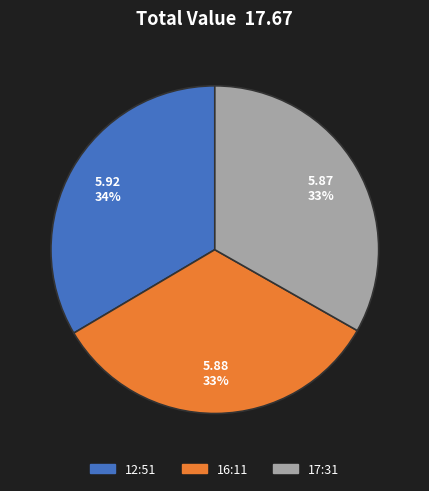

To the nearest percent, what is the average slice percentage?

33%